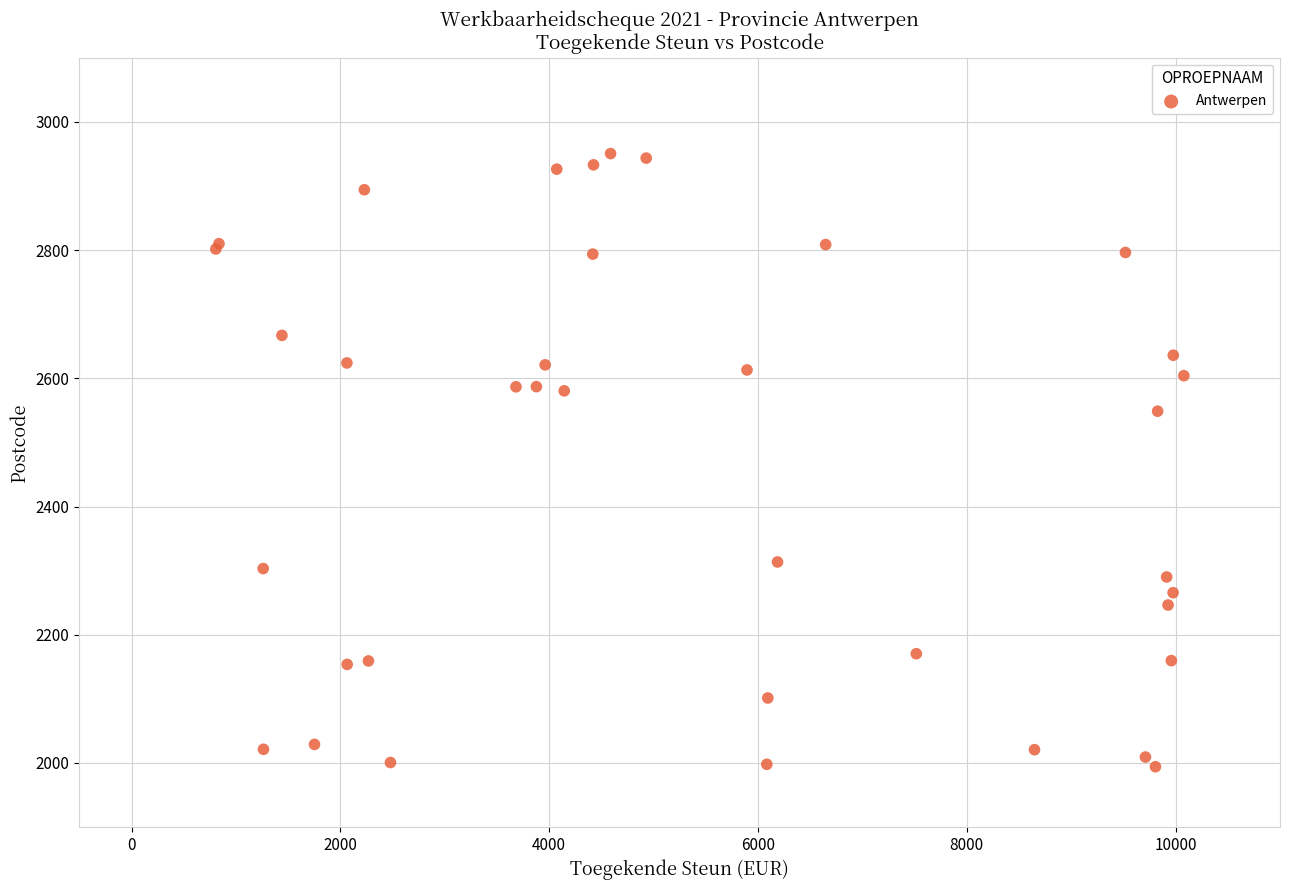

What Y value in the scatter plot is closest to 2472?

2548.7